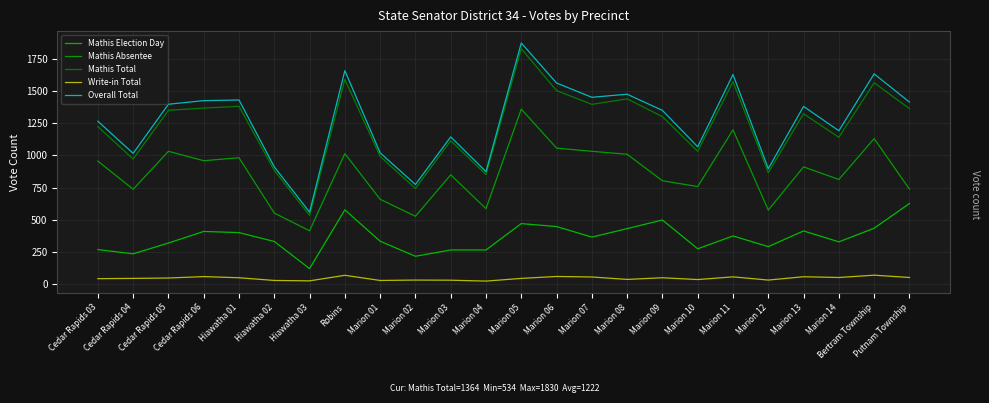

Does the chart display data point markers on the line(s)?

No